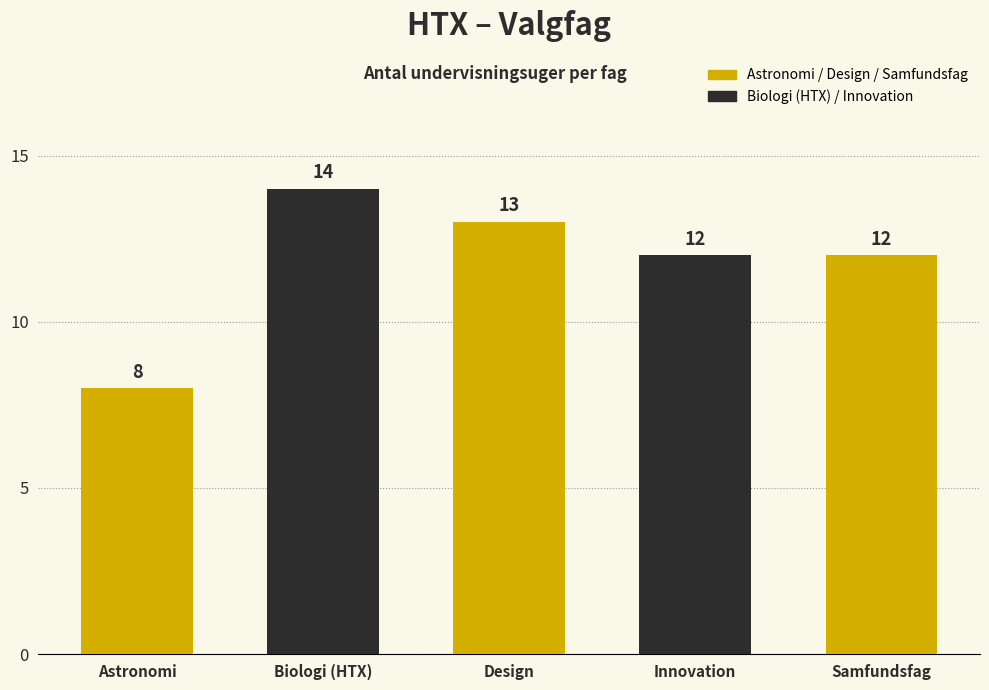

What is the greatest value displayed?

14